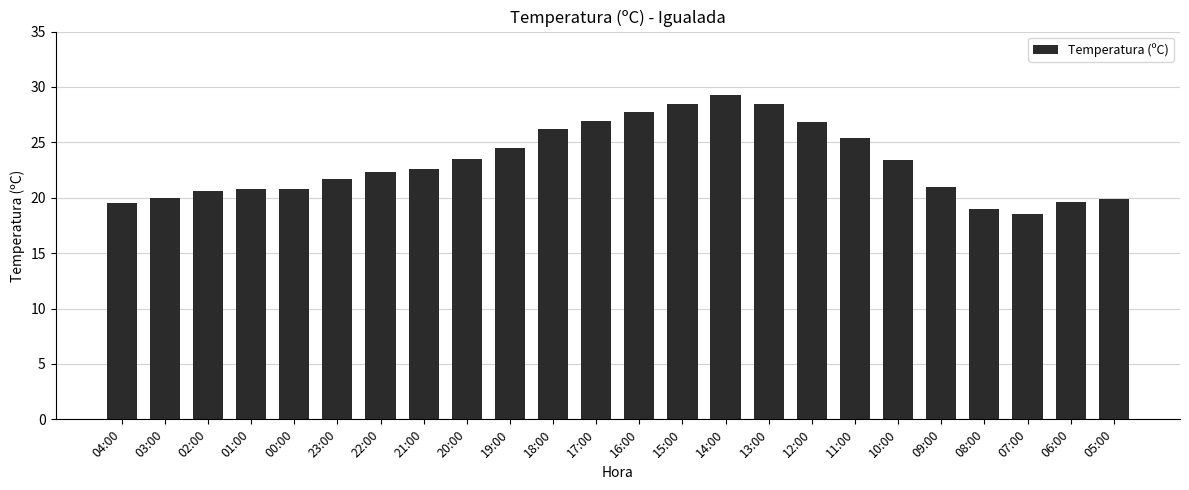

What is the minimum value shown in the chart?

18.5